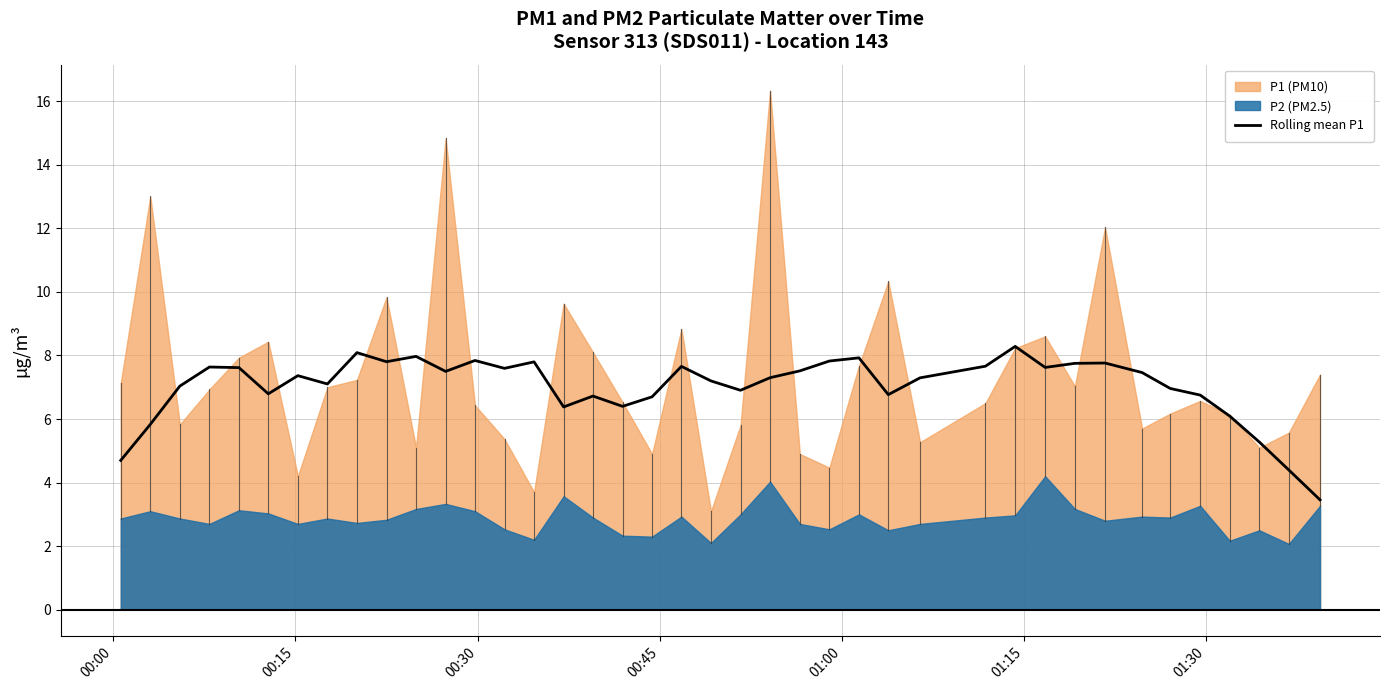

What is the highest value of the Rolling mean P1 series?

8.3